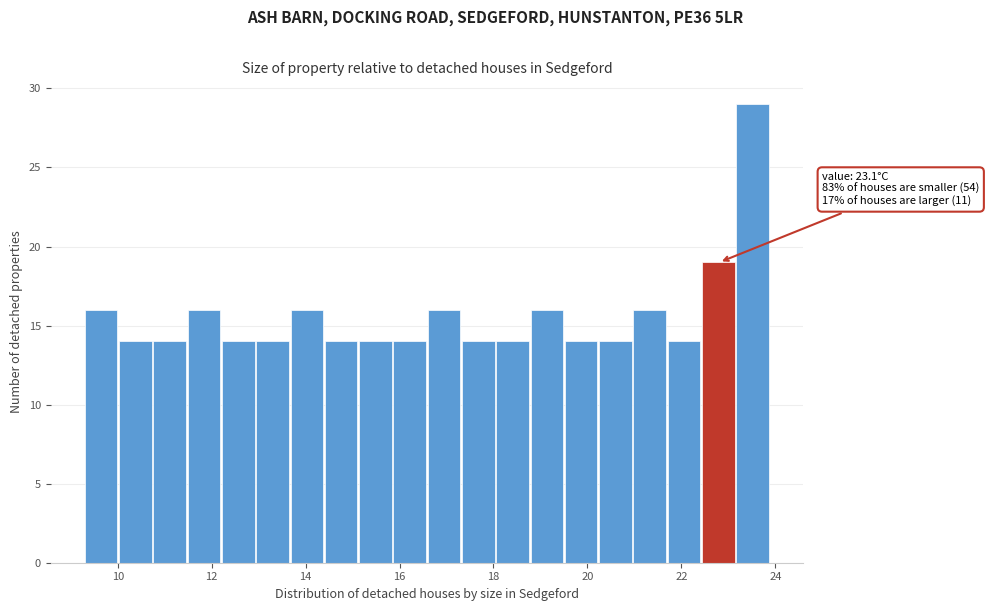

Around what value on the x-axis is the tallest bar? Give the approximate position of its centre, as read against the axis.

23.6